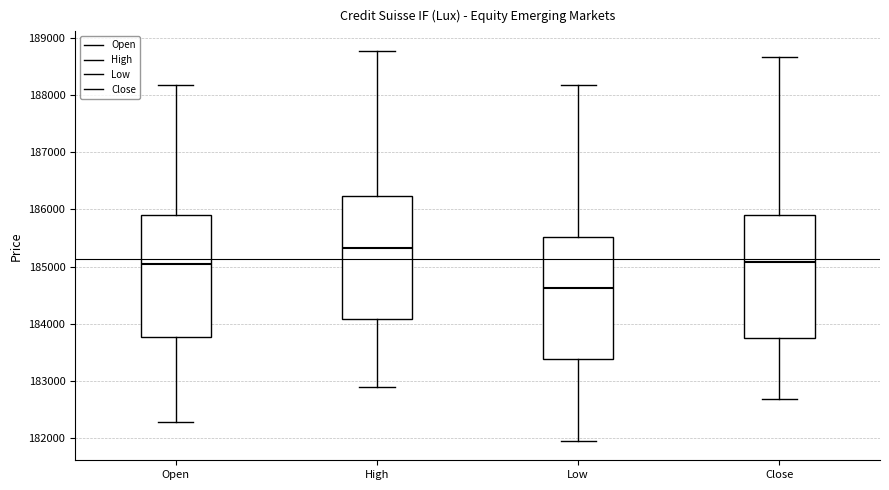

Reading left to right, transcribe this box plot: for each box, give where its median line is, the range the box spans, and where its two whiskers end, as read against the y-axis. The values are not printed on the chart, so give them approximately, as read against the axis.

Open: median 185100, box 183800 to 185900, whiskers 182300 to 188200
High: median 185300, box 184100 to 186200, whiskers 182900 to 188800
Low: median 184600, box 183400 to 185500, whiskers 182000 to 188200
Close: median 185100, box 183800 to 185900, whiskers 182700 to 188700